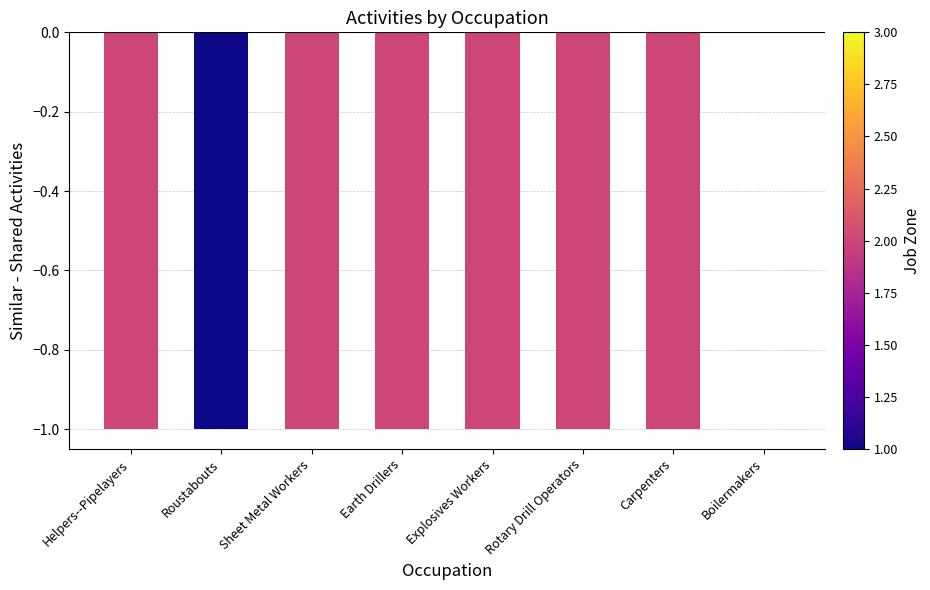

Count the values in the range -1 to 0.

8